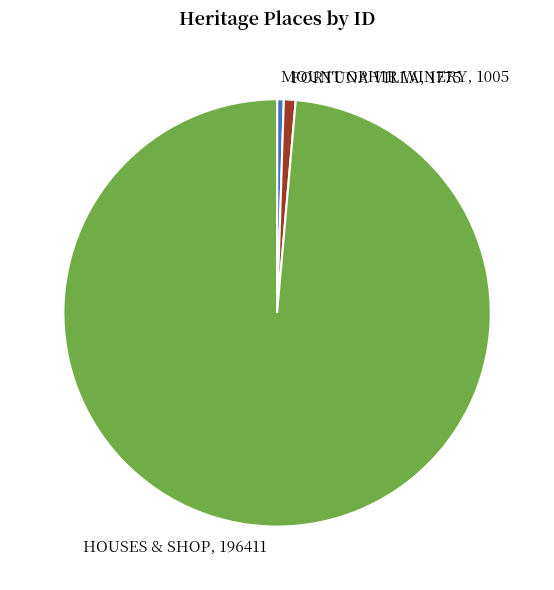

What is the ratio of the value at MOUNT OPHIR WINERY, 1005 to the value at FORTUNA VILLA, 1775?

0.6